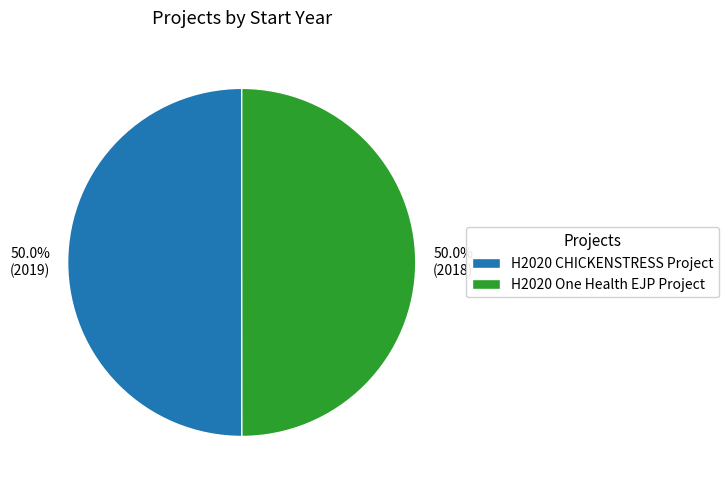

What portion of the pie excludes H2020 CHICKENSTRESS Project?

50.0%